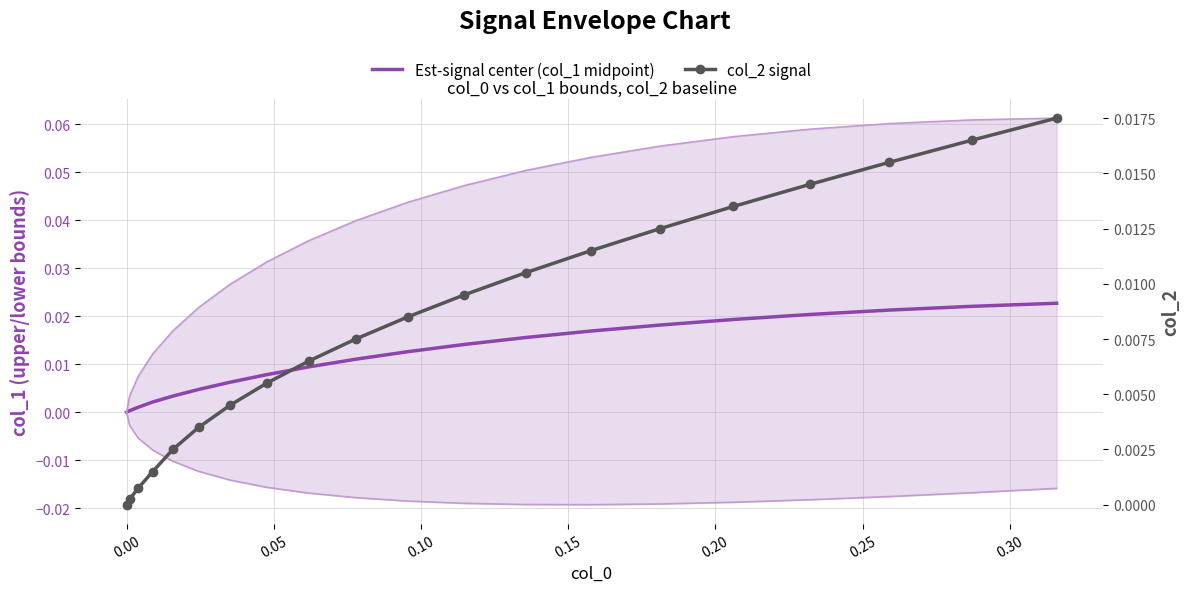

Reading left to right, list all the values displayed in this chart.

Est-signal center (col_1 midpoint): 0.0	0.0	0.0	0.0	0.0	0.0	0.0	0.0	0.0	0.0	0.0	0.0	0.0	0.0	0.0	0.0	0.0	0.0	0.0	0.0
col_2 signal: 0.0	0.0	0.0	0.0	0.0	0.0	0.0	0.0	0.0	0.0	0.0	0.0	0.0	0.0	0.0	0.0	0.0	0.0	0.0	0.0